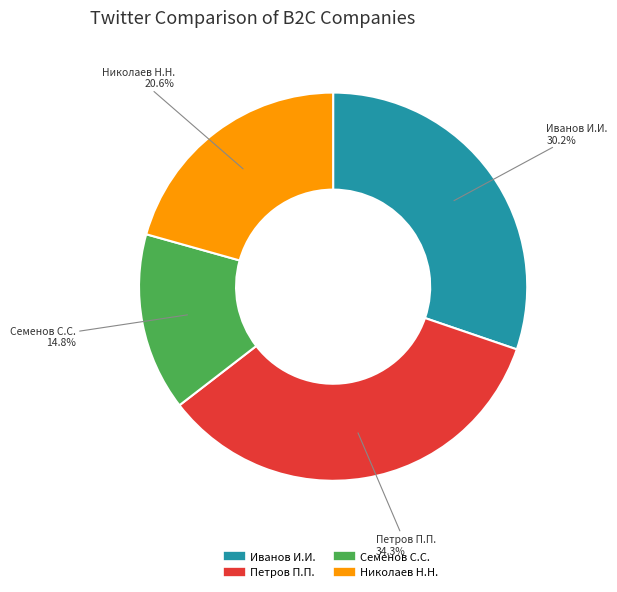

Is it true that Петров П.П. is 28% of the pie?

False